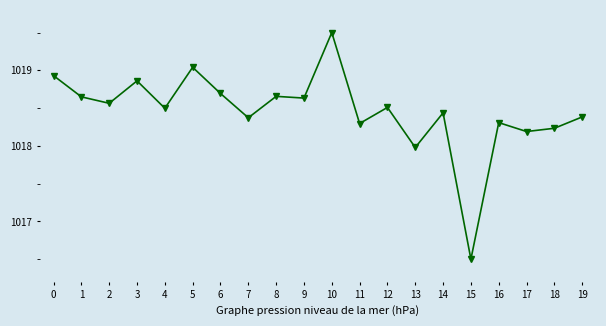

Is it true that the value at 10 is 218.7?

False